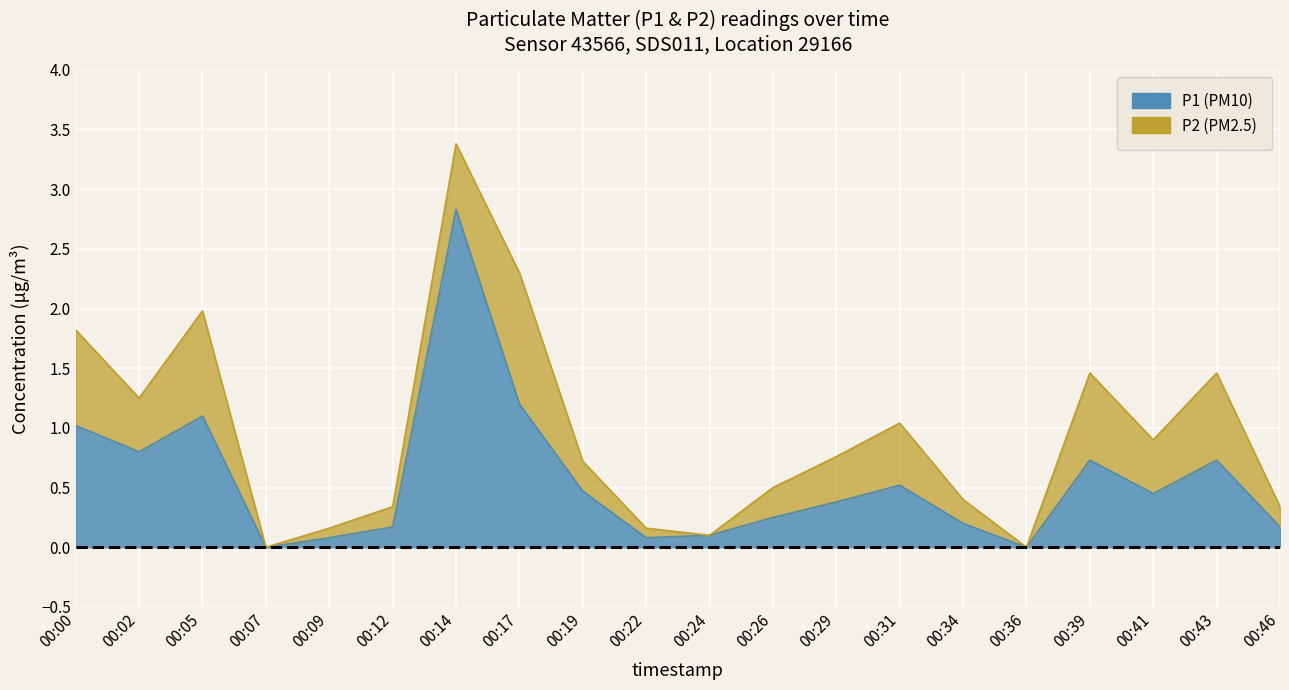

What is the value of the 3rd point from the left?

1.1